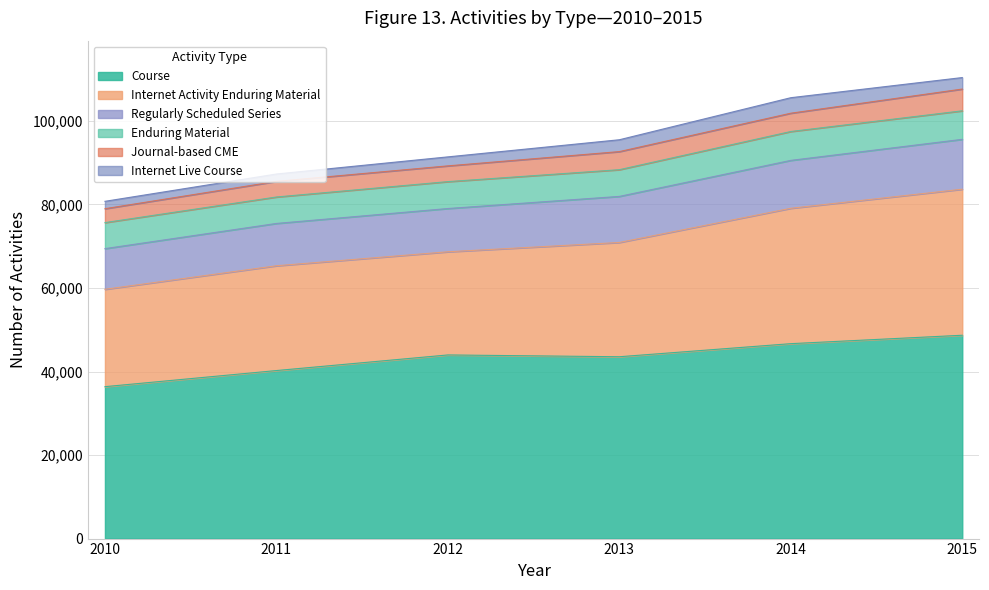

Where does the Course series first go above 43970?

2014